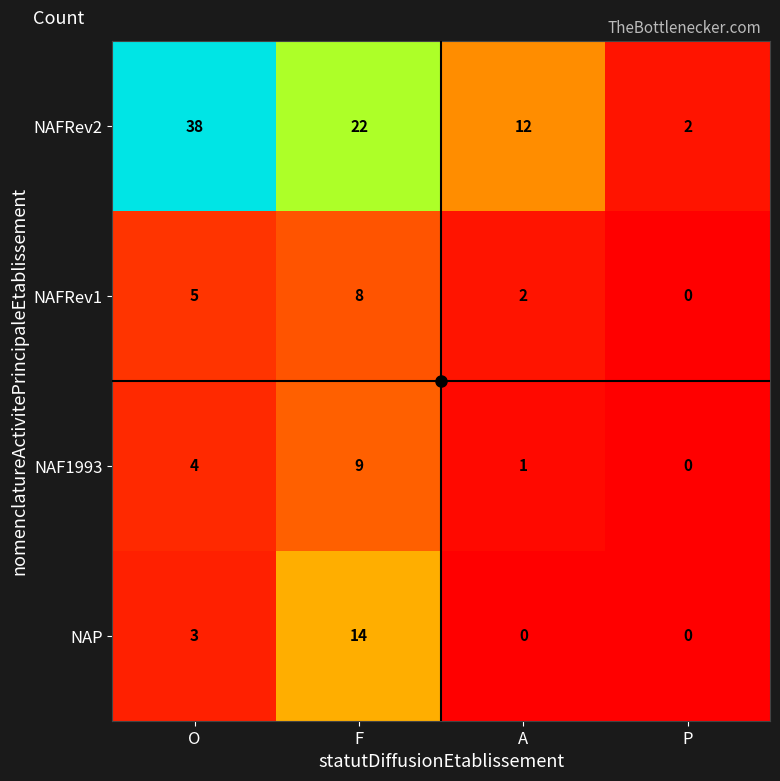

At which category is the sum across all series the highest?

F